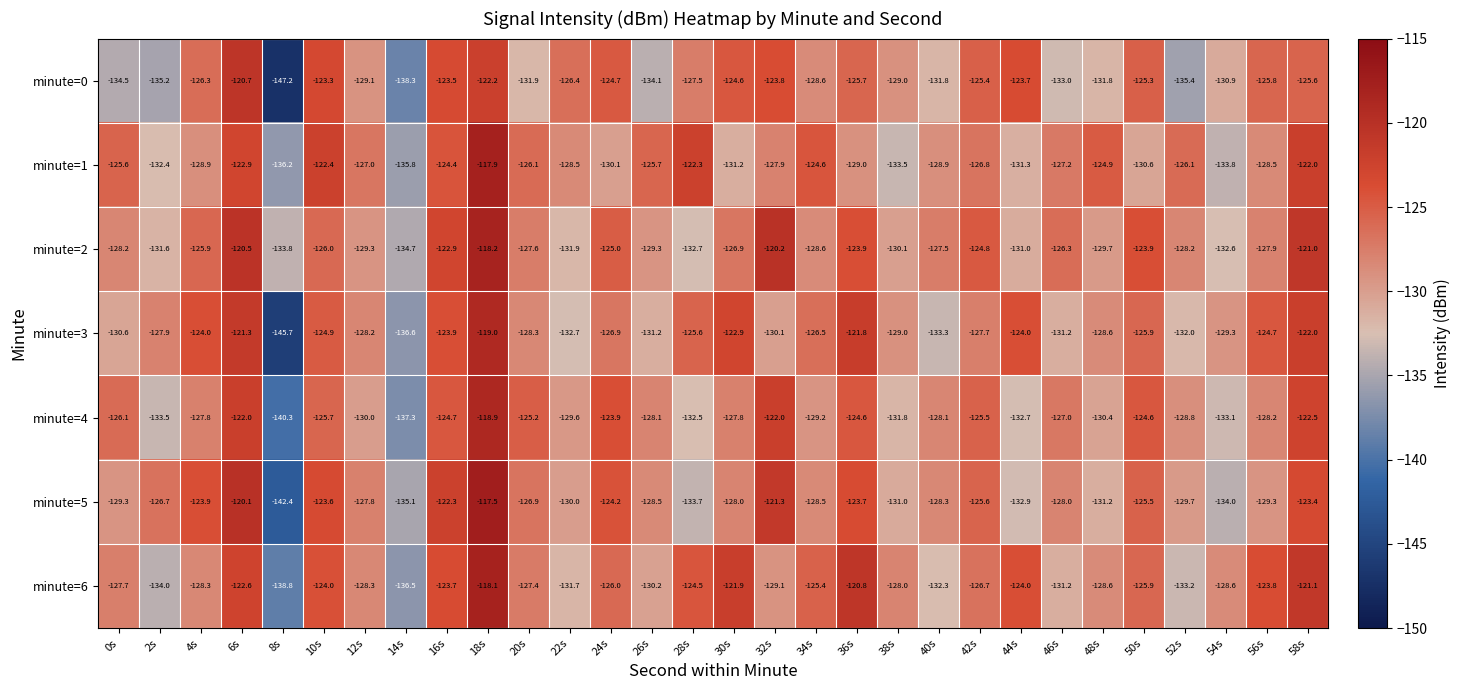

True or false: minute=5 has a value of -191.5 at 32s.

False